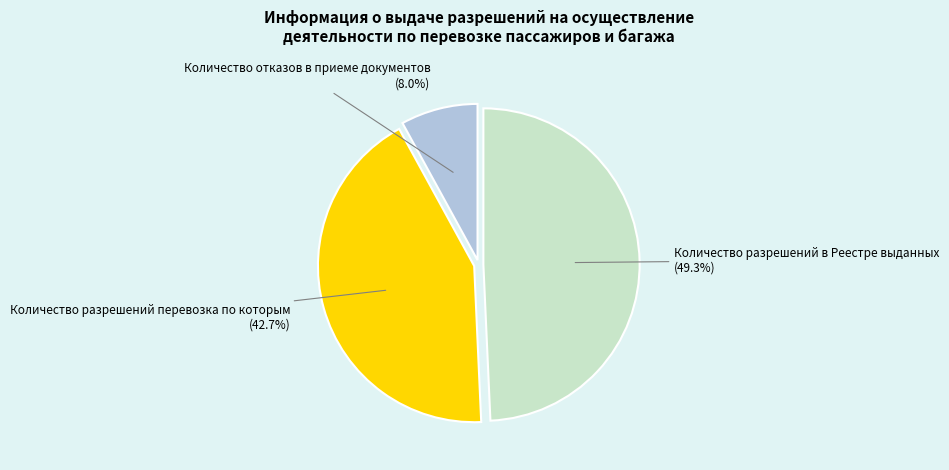

Is there any slice that represents more than half of the pie?

No